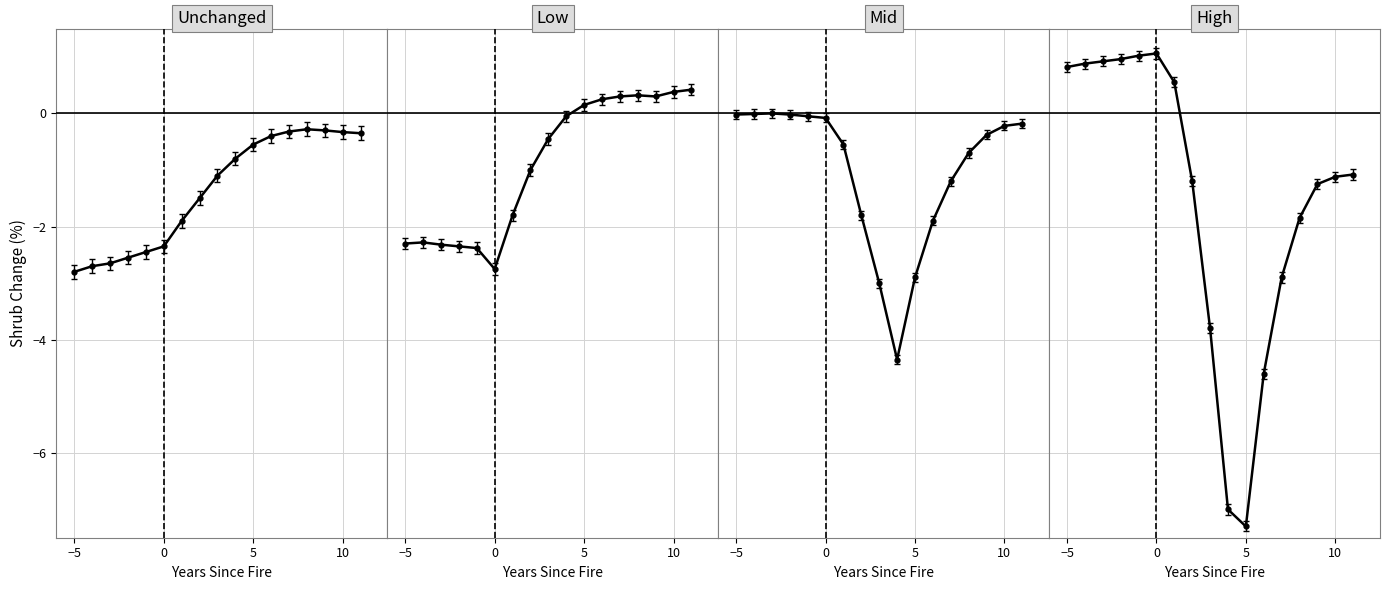

Does the chart display data point markers on the line(s)?

Yes